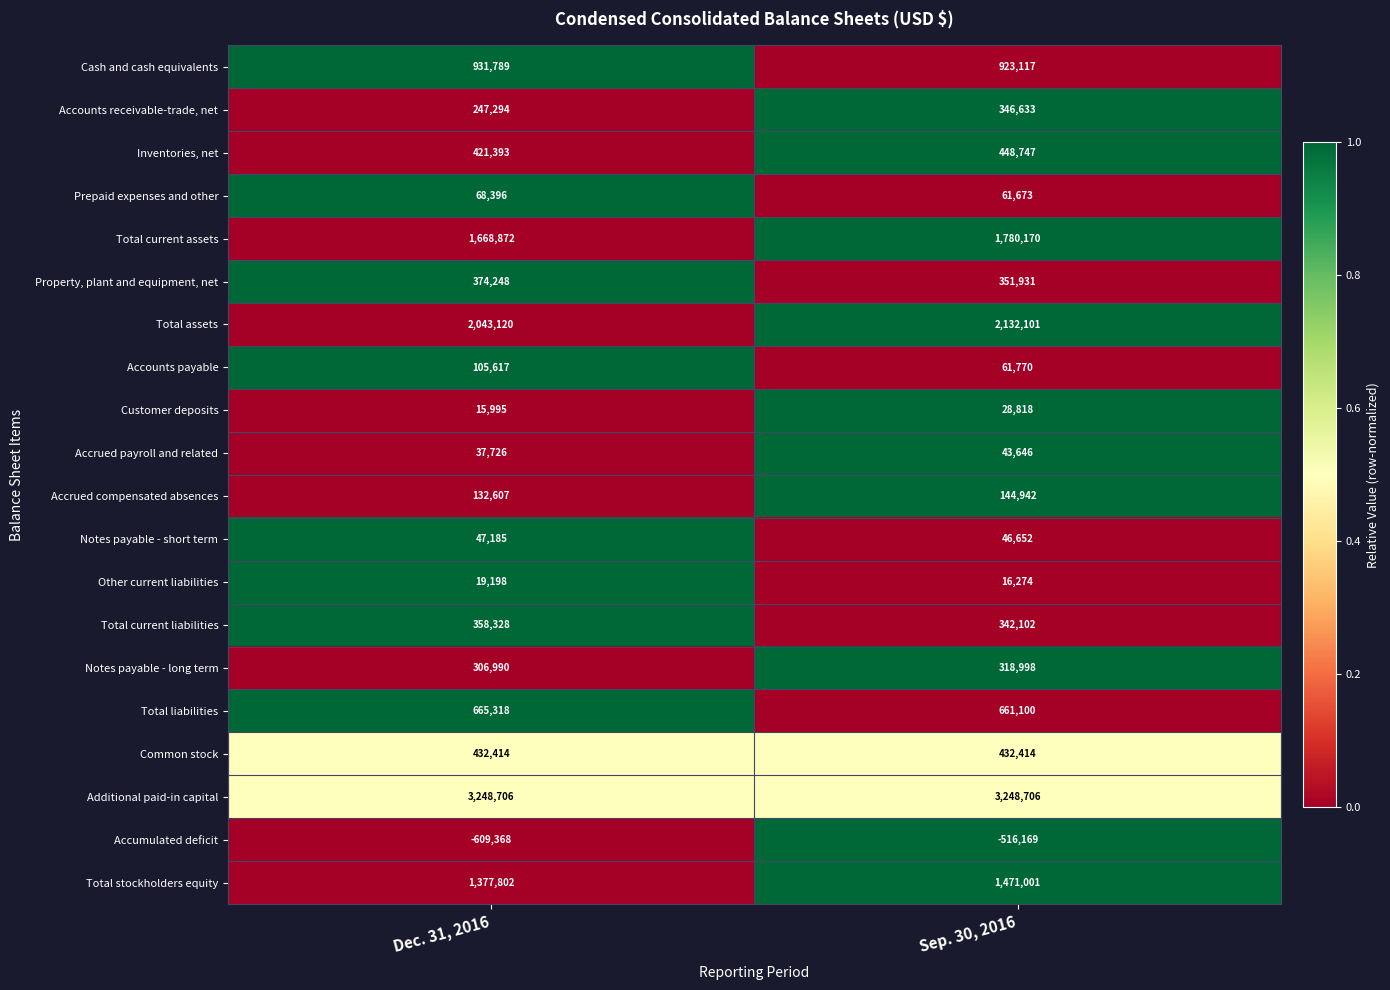

What is the sum of the Common stock values at Sep. 30, 2016 and Dec. 31, 2016?

864828